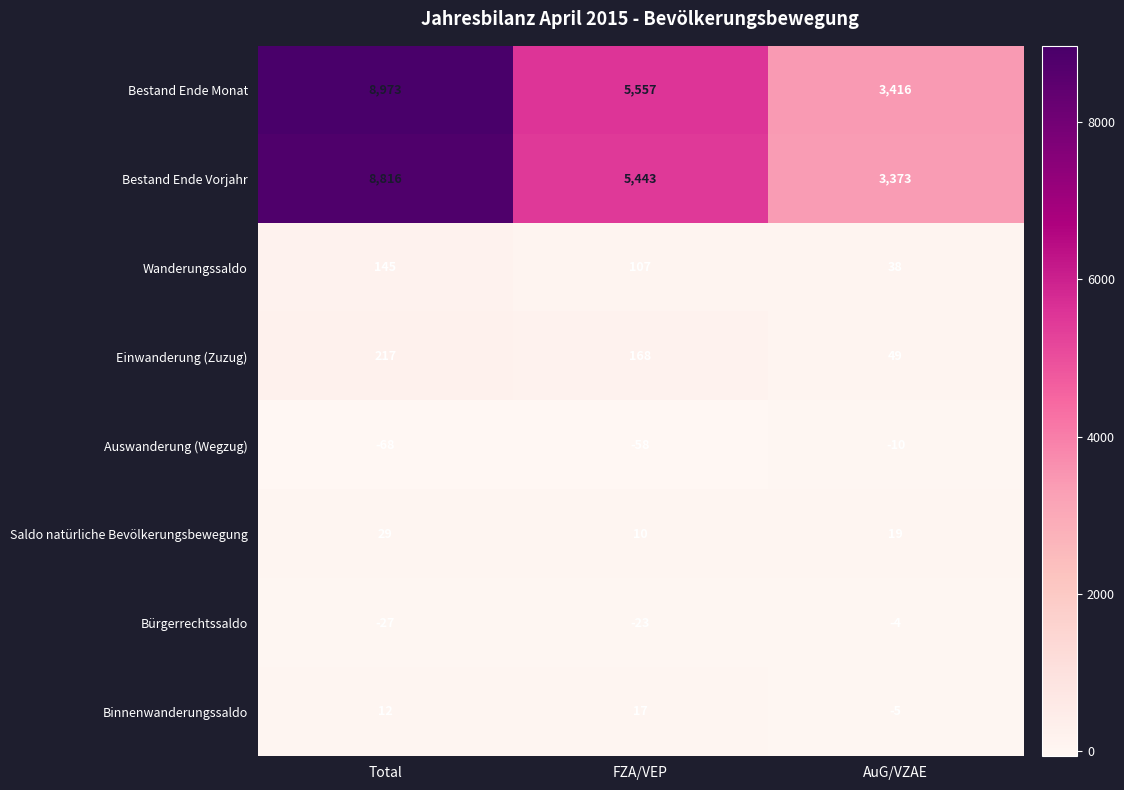

Rank the series by their maximum value, from lowest to highest.

Auswanderung (Wegzug), Bürgerrechtssaldo, Binnenwanderungssaldo, Saldo natürliche Bevölkerungsbewegung, Wanderungssaldo, Einwanderung (Zuzug), Bestand Ende Vorjahr, Bestand Ende Monat